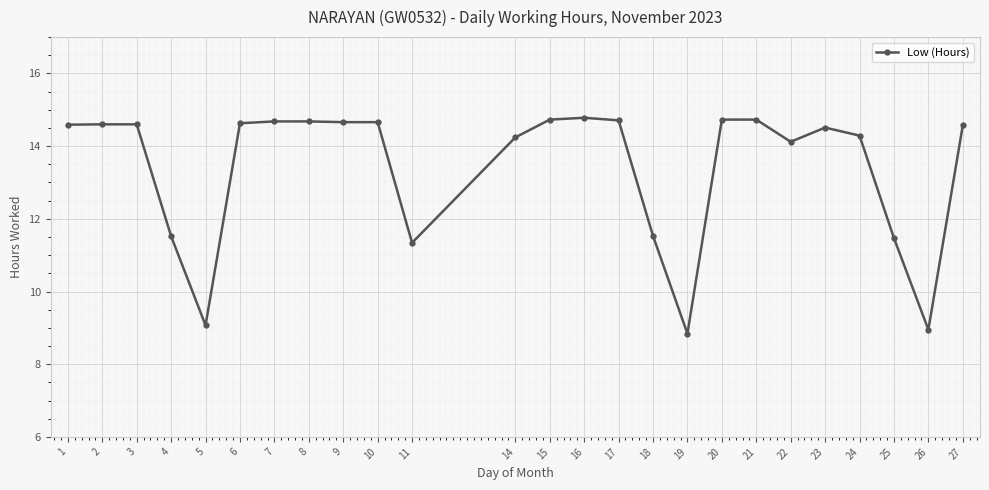

True or false: the data shows 4.3 at 23.

False